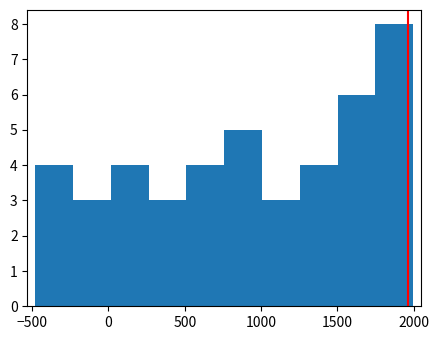

Reading left to right, list every bar in this chart as the range it spans on the x-axis followed by its height. Neither the bar edges nor the heights are printed on the chart, so give them approximately, as read against the axes.

-500 to -250: 4
-250 to 0: 3
0 to 250: 4
250 to 500: 3
500 to 750: 4
750 to 1000: 5
1000 to 1250: 3
1250 to 1500: 4
1500 to 1750: 6
1750 to 2000: 8